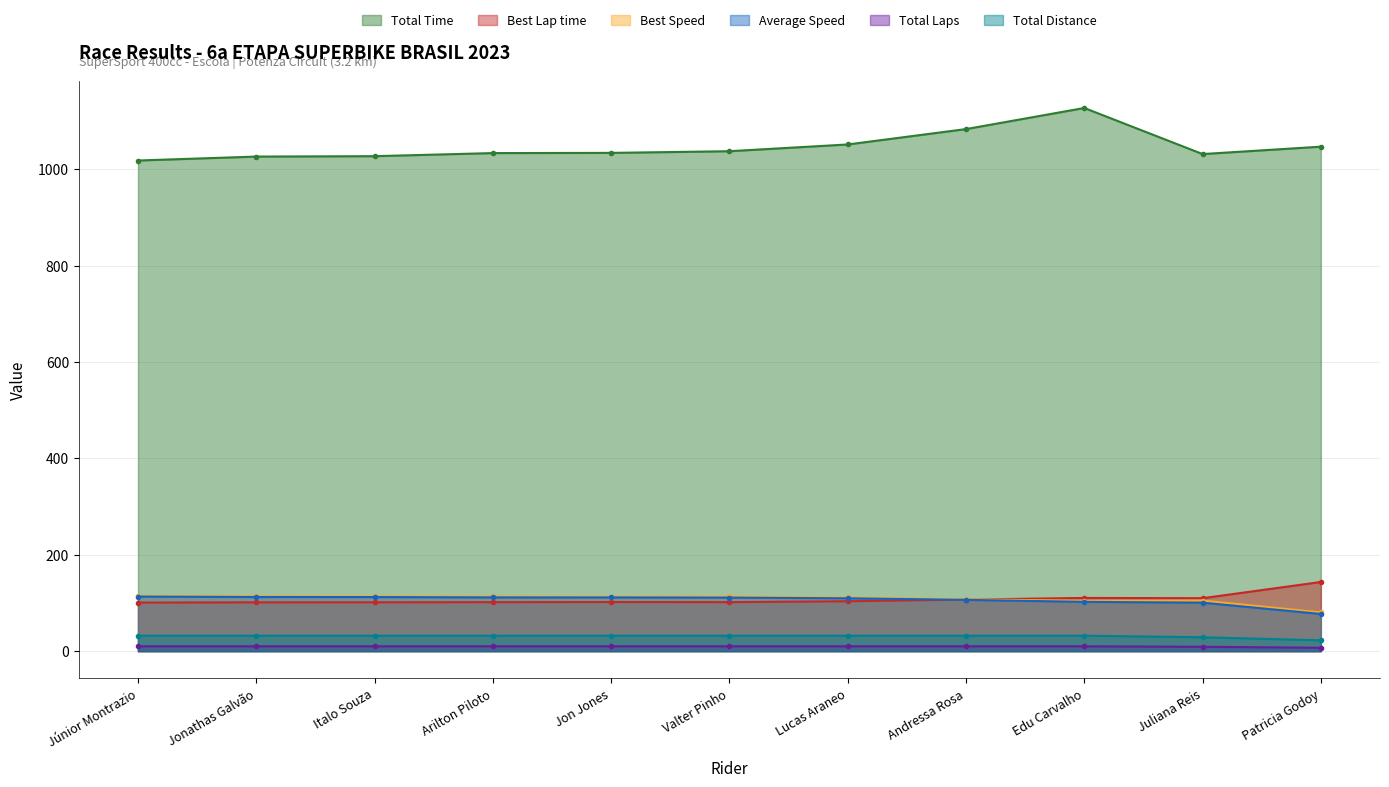

What is the value of the Total Time point at the 6th from the left?

1037.2